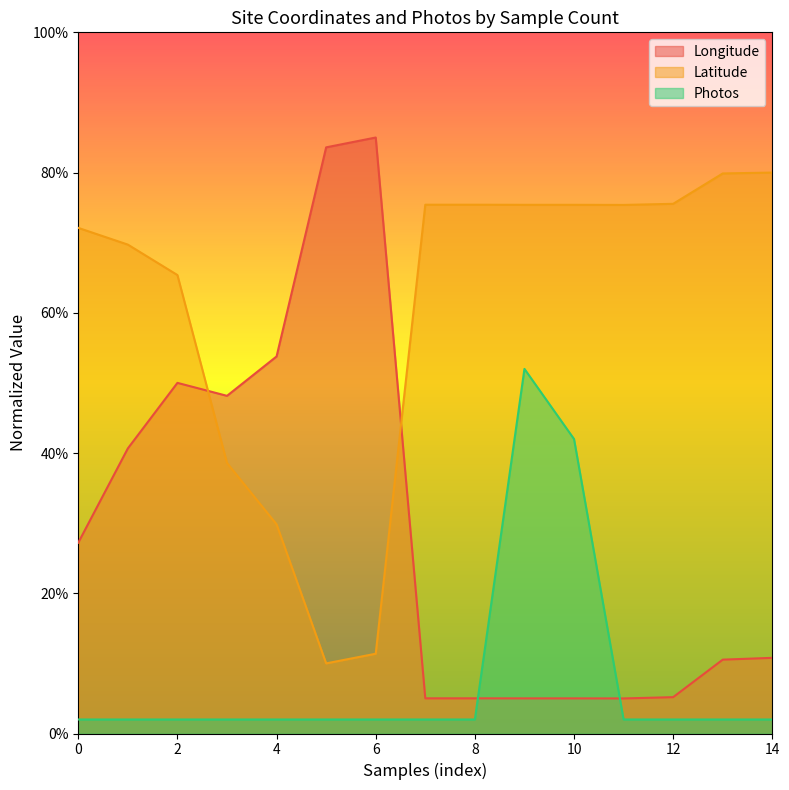

Where is Longitude nearest to the value 45?

1